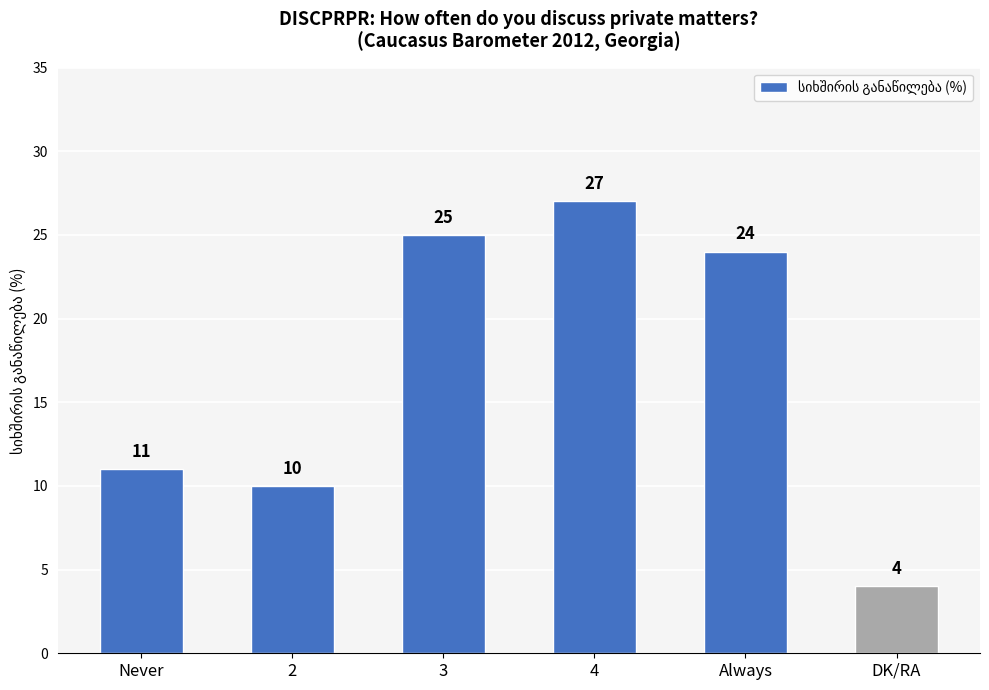

What is the sum of the values at 3 and 4?

52